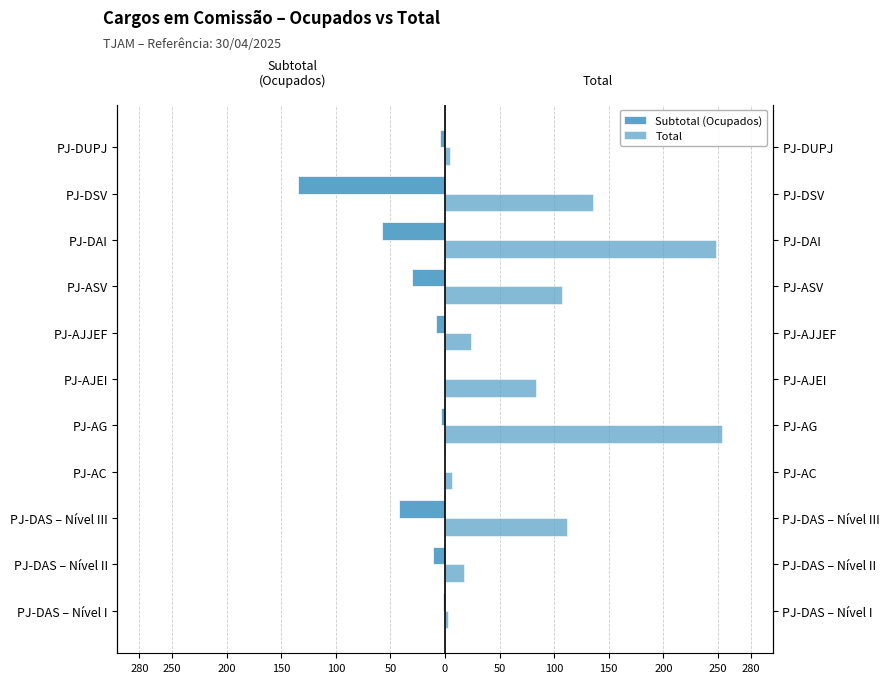

How many series are shown in this chart?

2